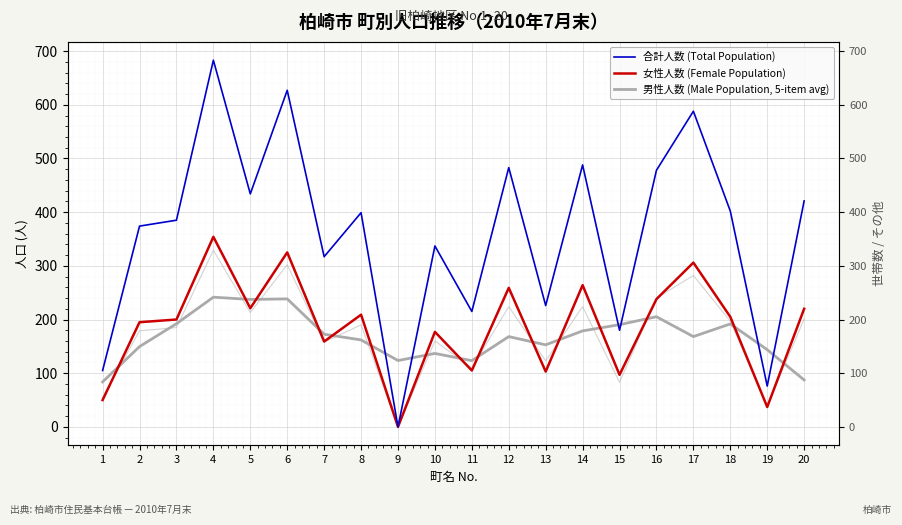

What is the sum of the 男性人数 (Male Population, 5-item avg) values at 14 and 2?

328.4